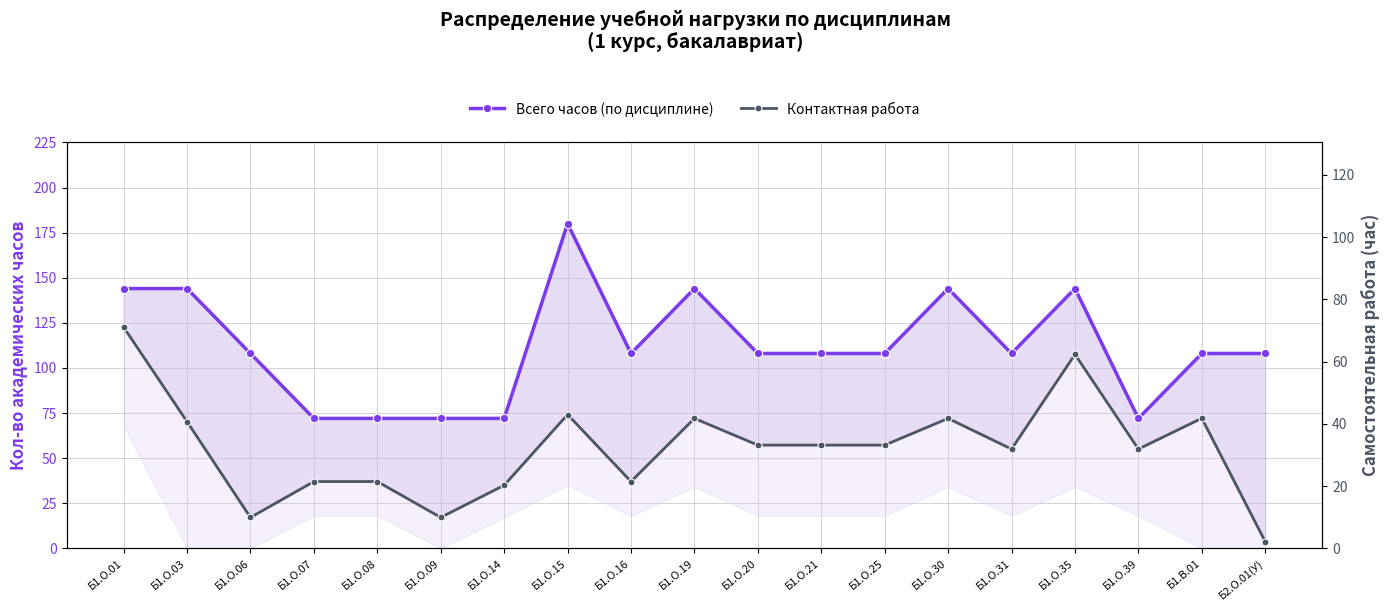

What is the total value across all series at Б1.О.08?

109.0